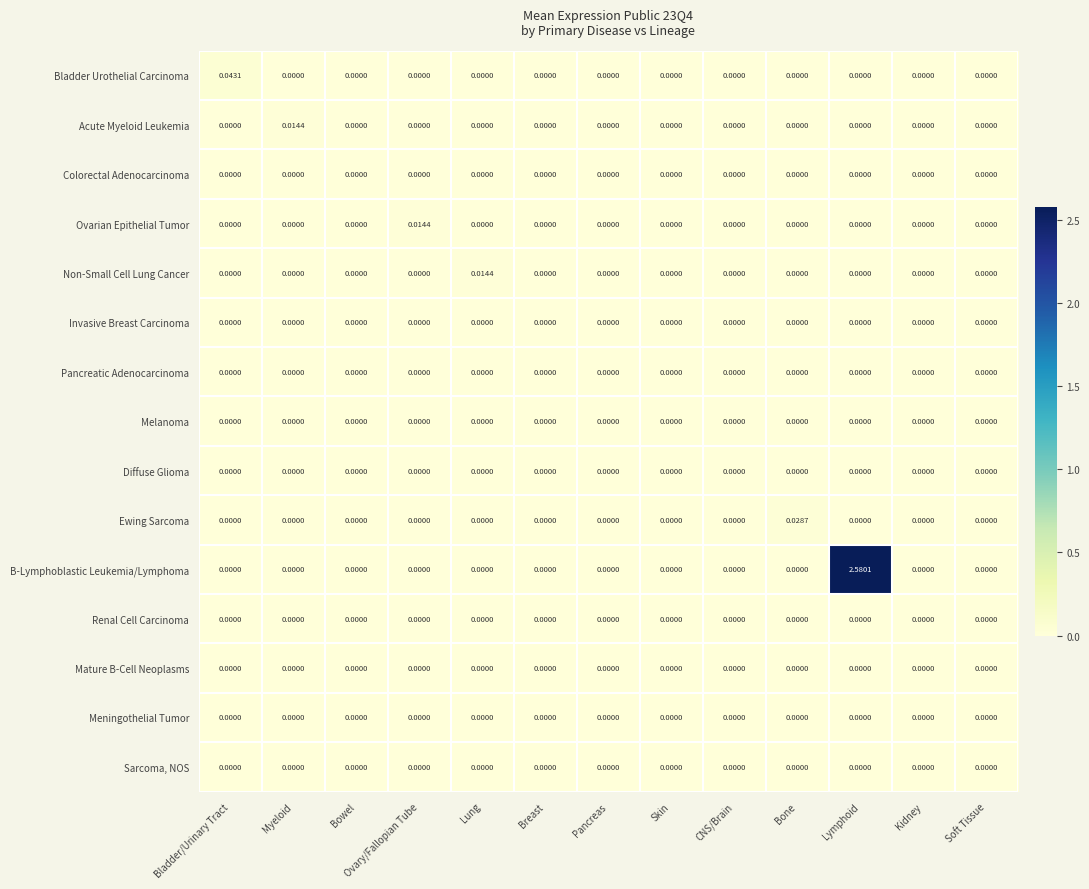

Which series changed the most between CNS/Brain and Lymphoid?

B-Lymphoblastic Leukemia/Lymphoma